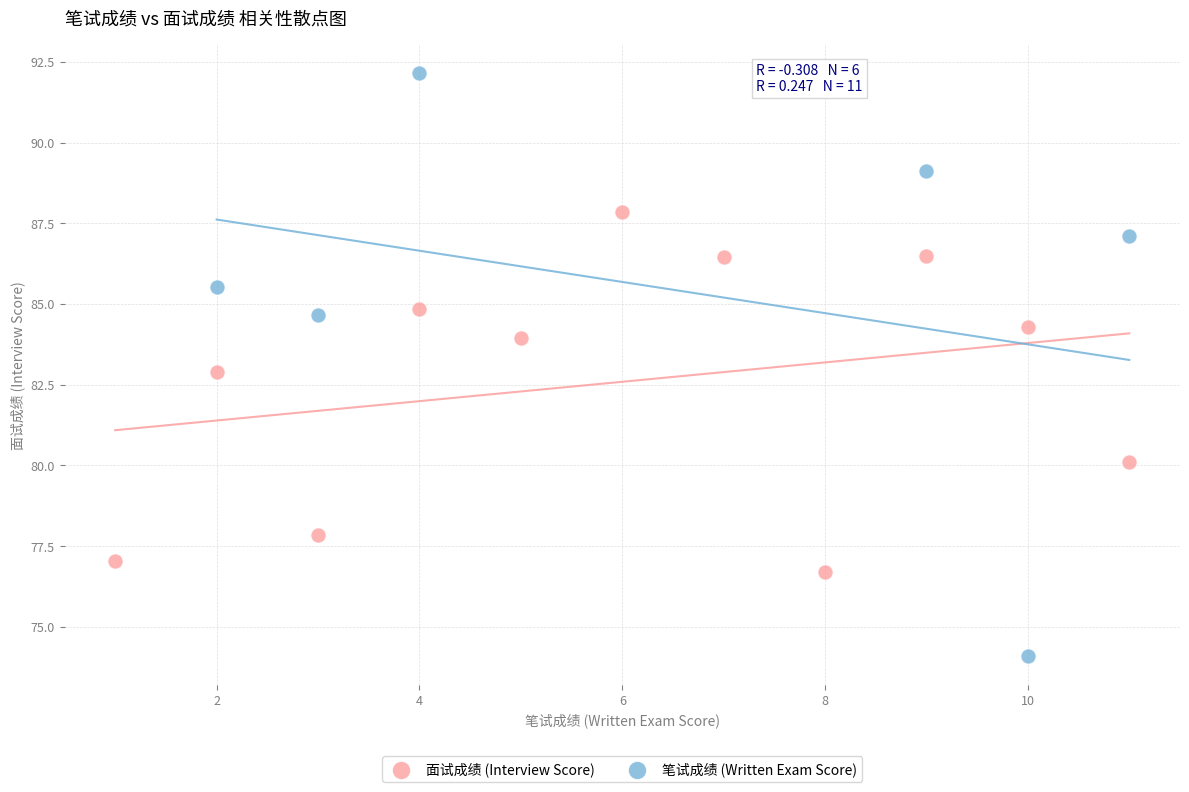

Which series contains the highest Y value?

笔试成绩 (Written Exam Score)